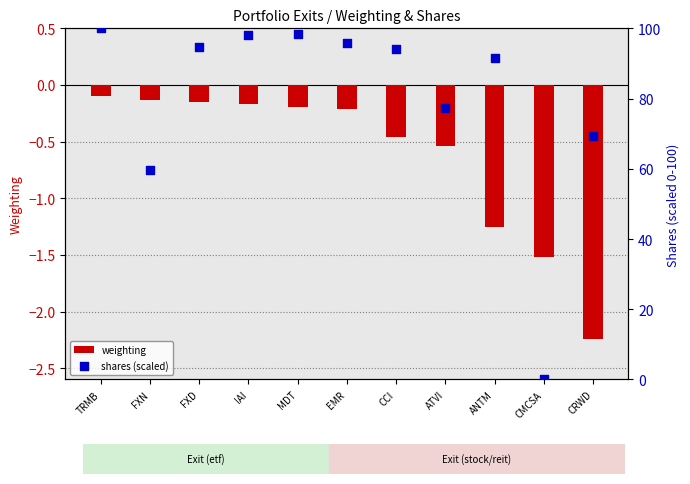

Which series reaches the maximum Y coordinate?

shares (scaled)